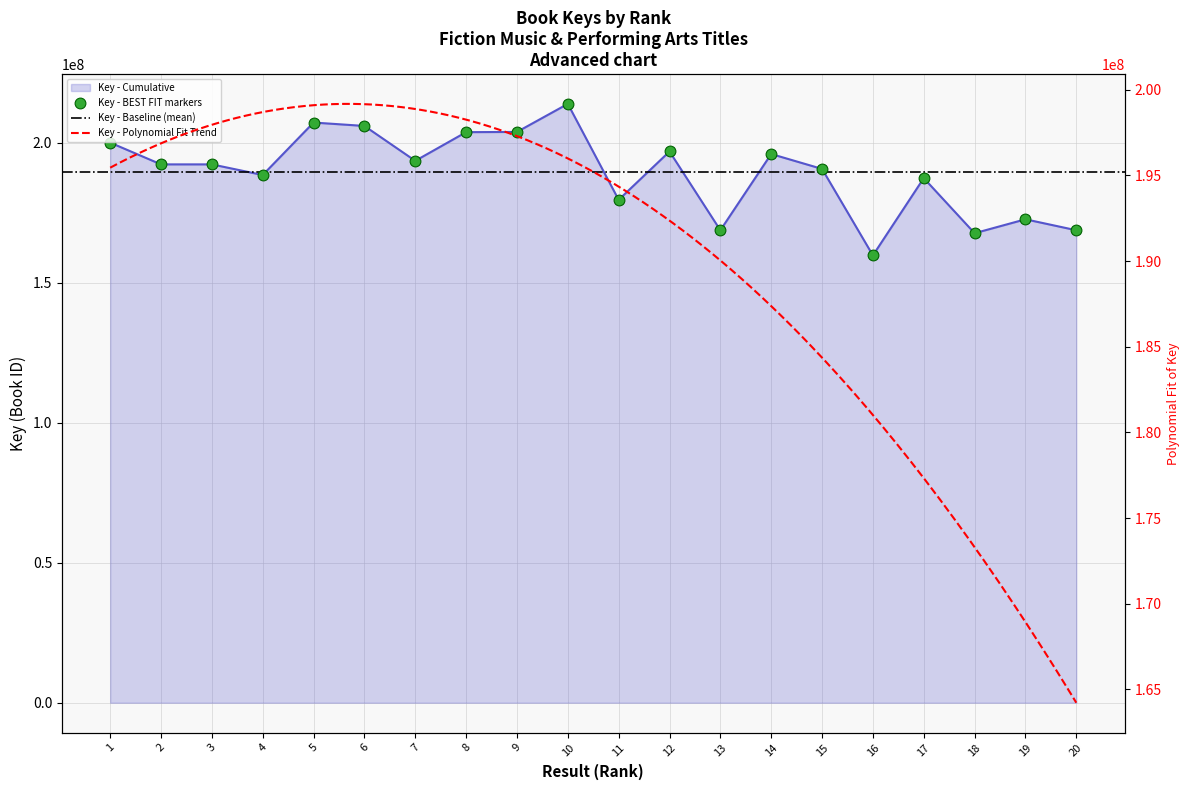

What is the change in value from 1 to 15?

-9388936